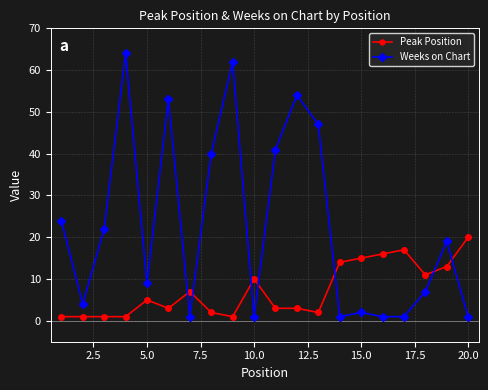

What is the average value of the Peak Position series?

7